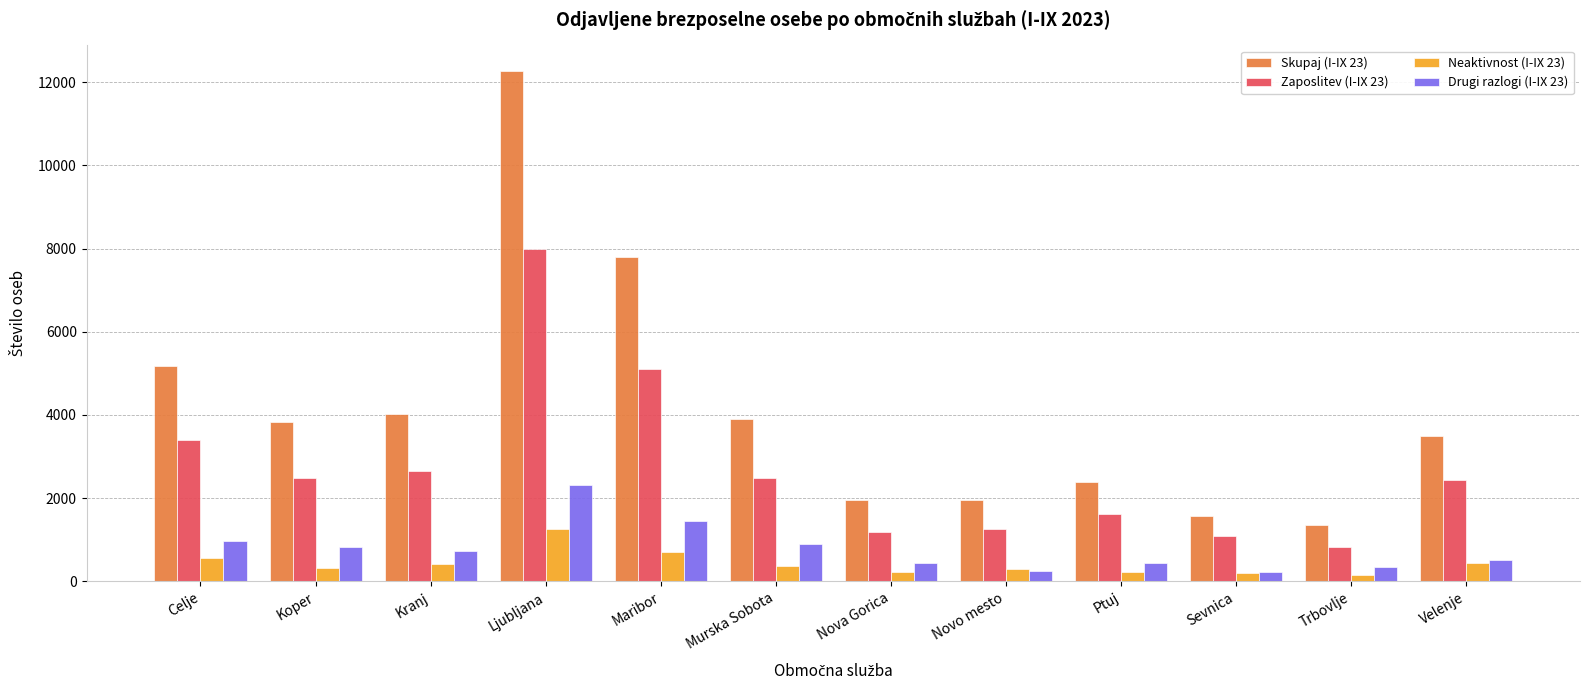

True or false: Zaposlitev (I-IX 23) has a value of 358 at Nova Gorica.

False